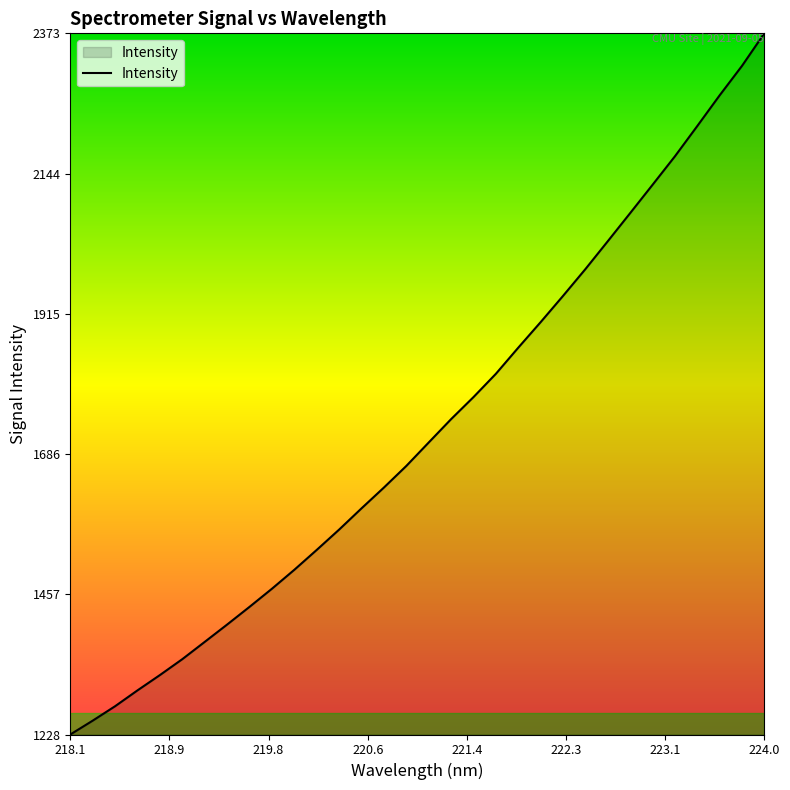

What is the greatest value displayed?

2373.3